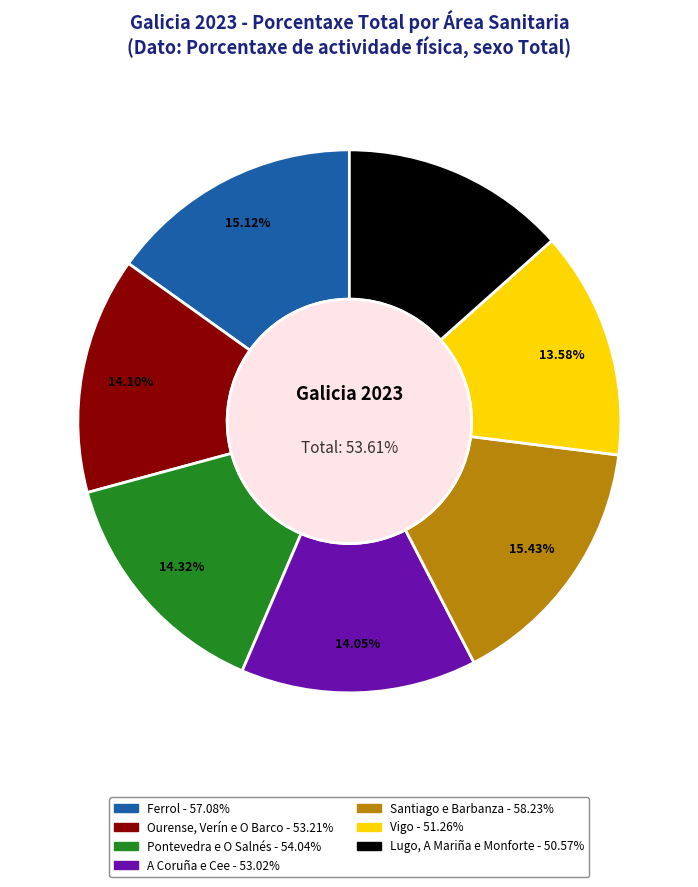

Which has a higher value, Lugo, A Mariña e Monforte de Lemos or Vigo?

Vigo